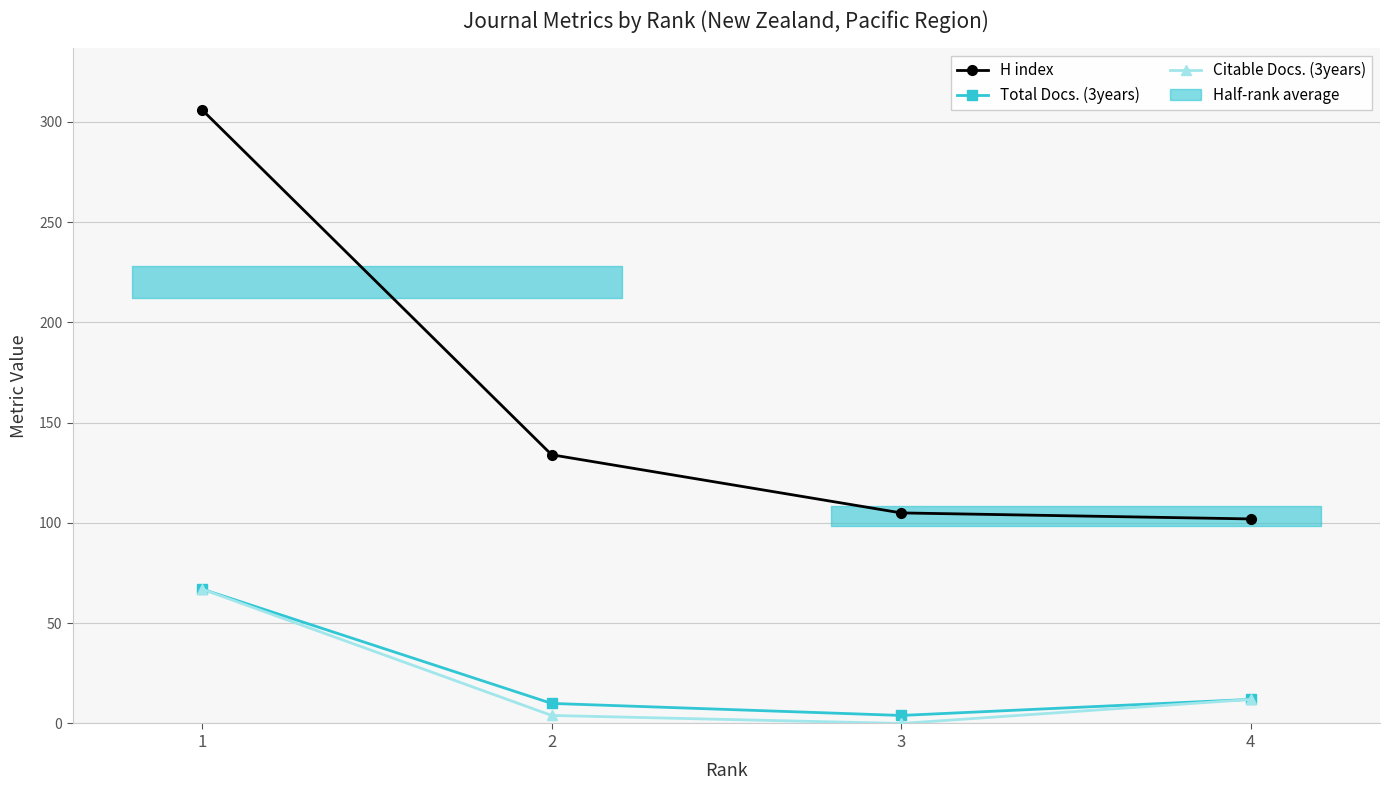

What is the total value across all series at 3?

109